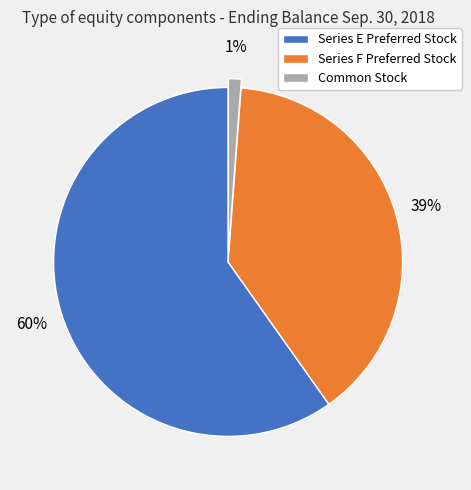

Rank the categories by value from lowest to highest.

Common Stock, Series F Preferred Stock, Series E Preferred Stock